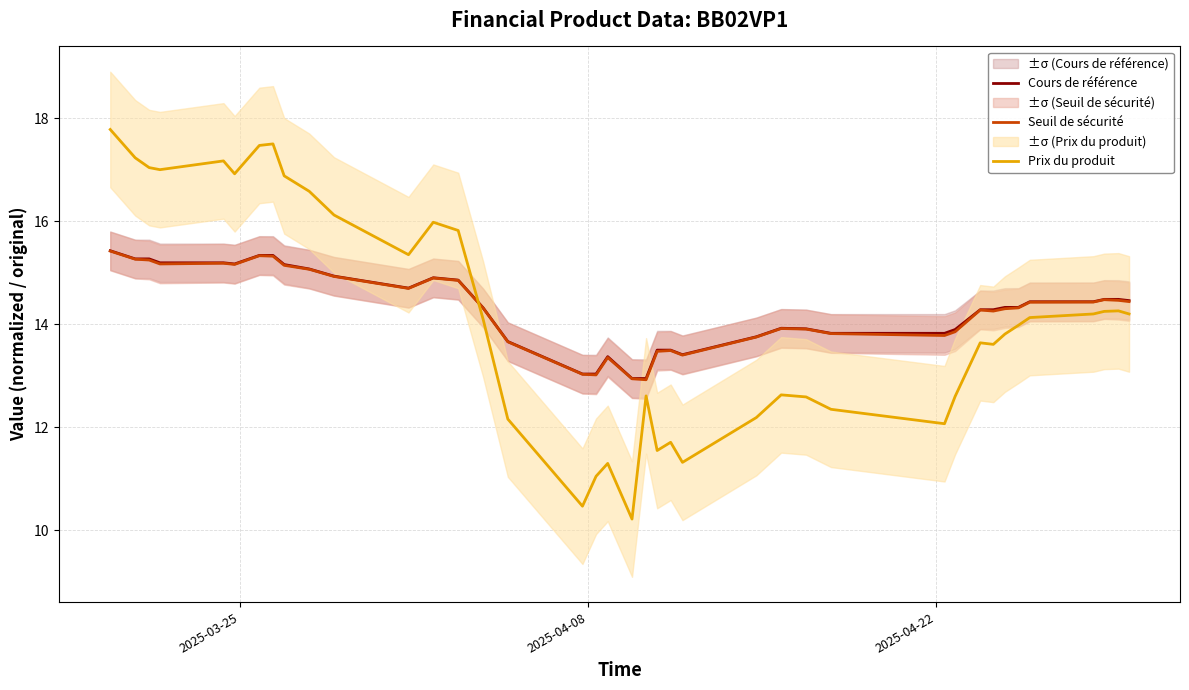

What is the value of the Cours de référence point at the 25th from the left?

13.8